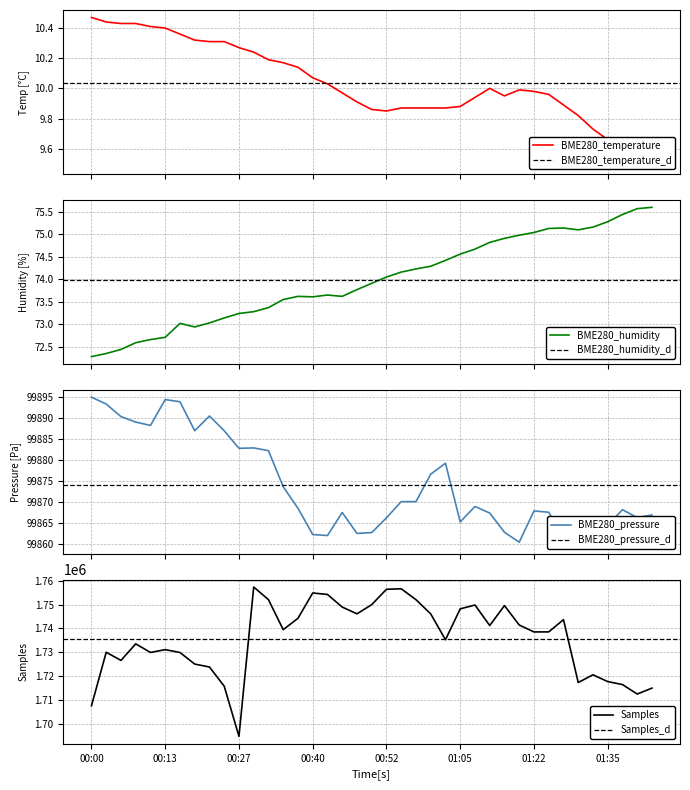

Rank the categories by BME280_humidity value from highest to lowest.

01:43, 01:41, 01:38, 01:35, 01:32, 01:27, 01:25, 01:30, 01:22, 01:19, 01:16, 01:10, 01:07, 01:05, 01:02, 01:00, 00:57, 00:55, 00:52, 00:50, 00:47, 00:42, 00:37, 00:44, 00:40, 00:35, 00:32, 00:30, 00:27, 00:25, 00:22, 00:17, 00:20, 00:13, 00:10, 00:08, 00:05, 00:03, 00:00